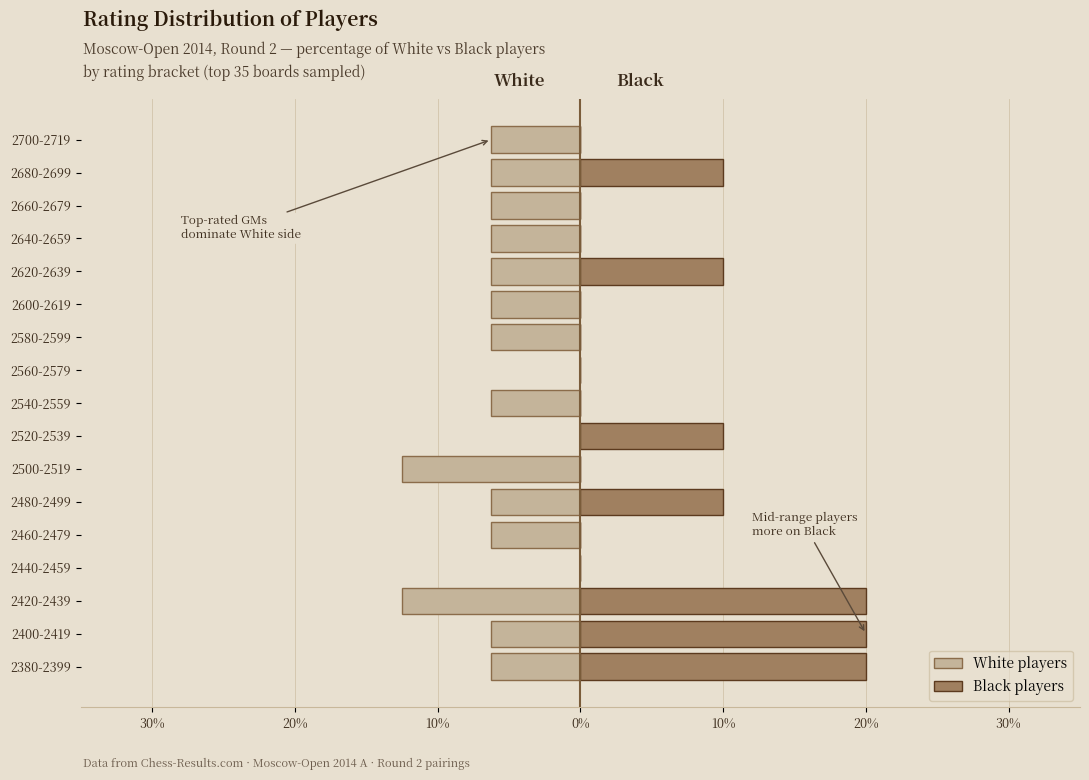

List the series in order of their peak value, highest first.

Black players, White players